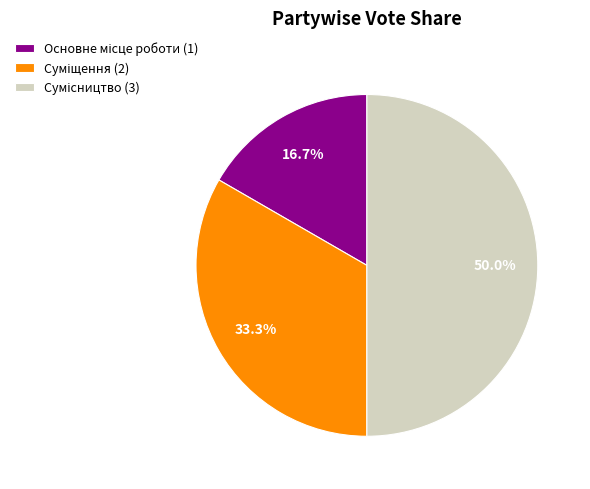

What is the largest slice in the pie chart?

Сумісництво